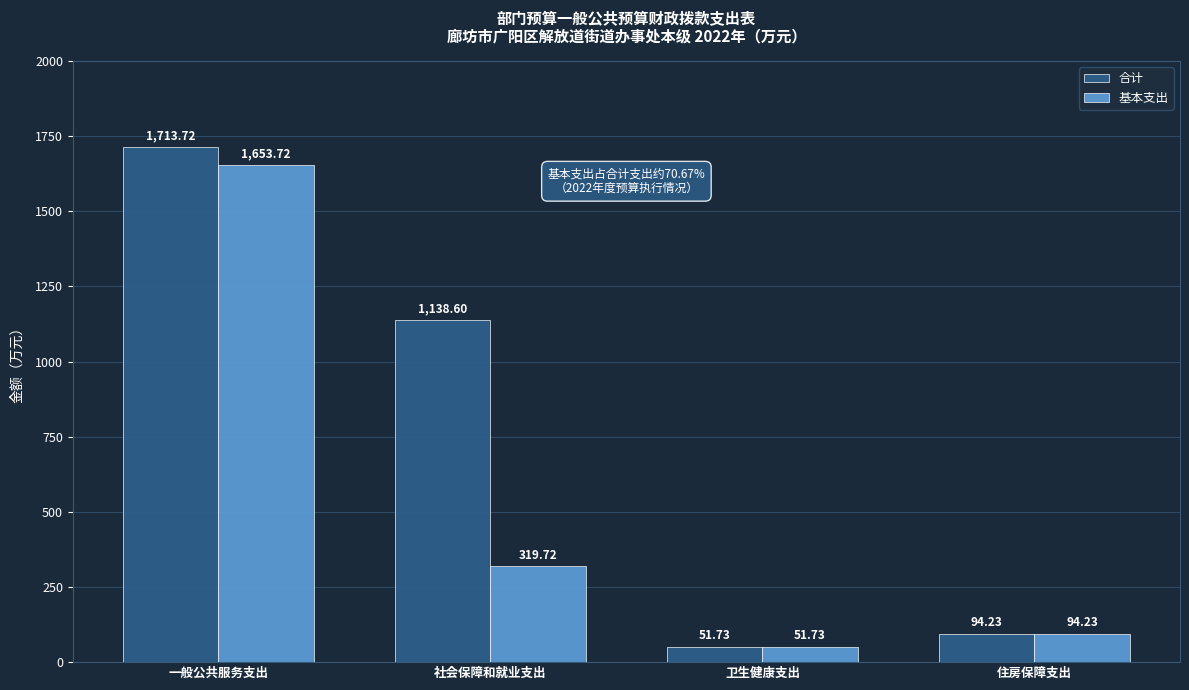

What is the average value of the 基本支出 series?

529.9